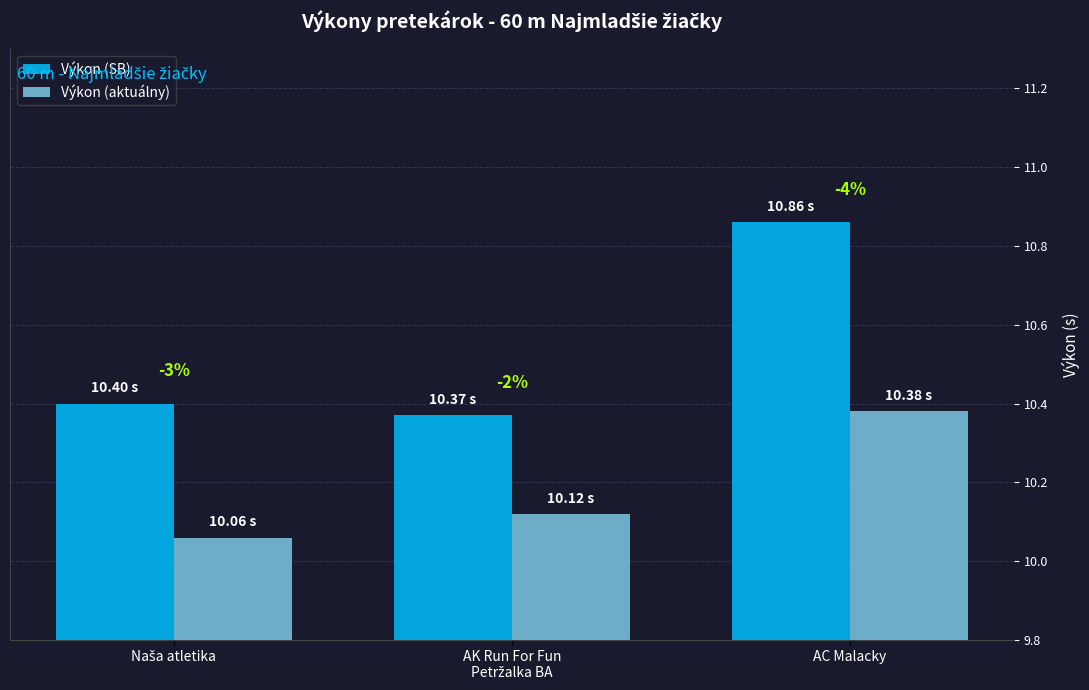

What is the smallest value displayed?

10.1